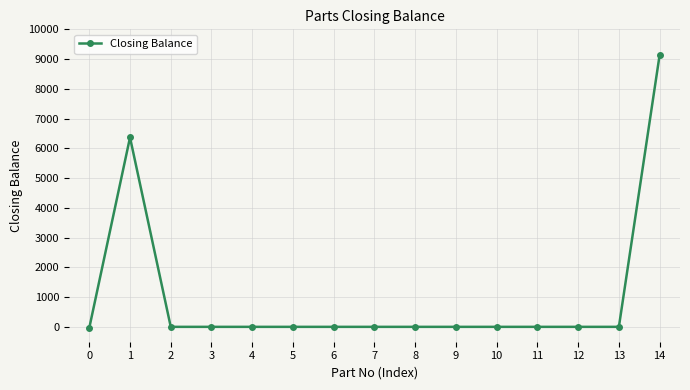

Is it true that the value at 7 is 3355?

False